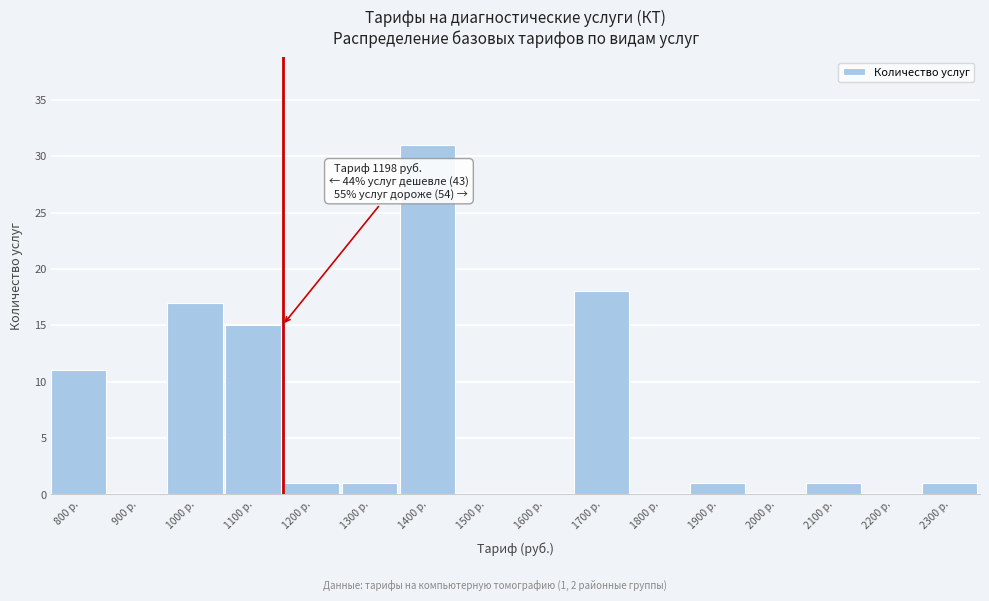

Reading left to right, list all the values displayed in this chart.

800 р.=11	900 р.=0	1000 р.=17	1100 р.=15	1200 р.=1	1300 р.=1	1400 р.=31	1500 р.=0	1600 р.=0	1700 р.=18	1800 р.=0	1900 р.=1	2000 р.=0	2100 р.=1	2200 р.=0	2300 р.=1